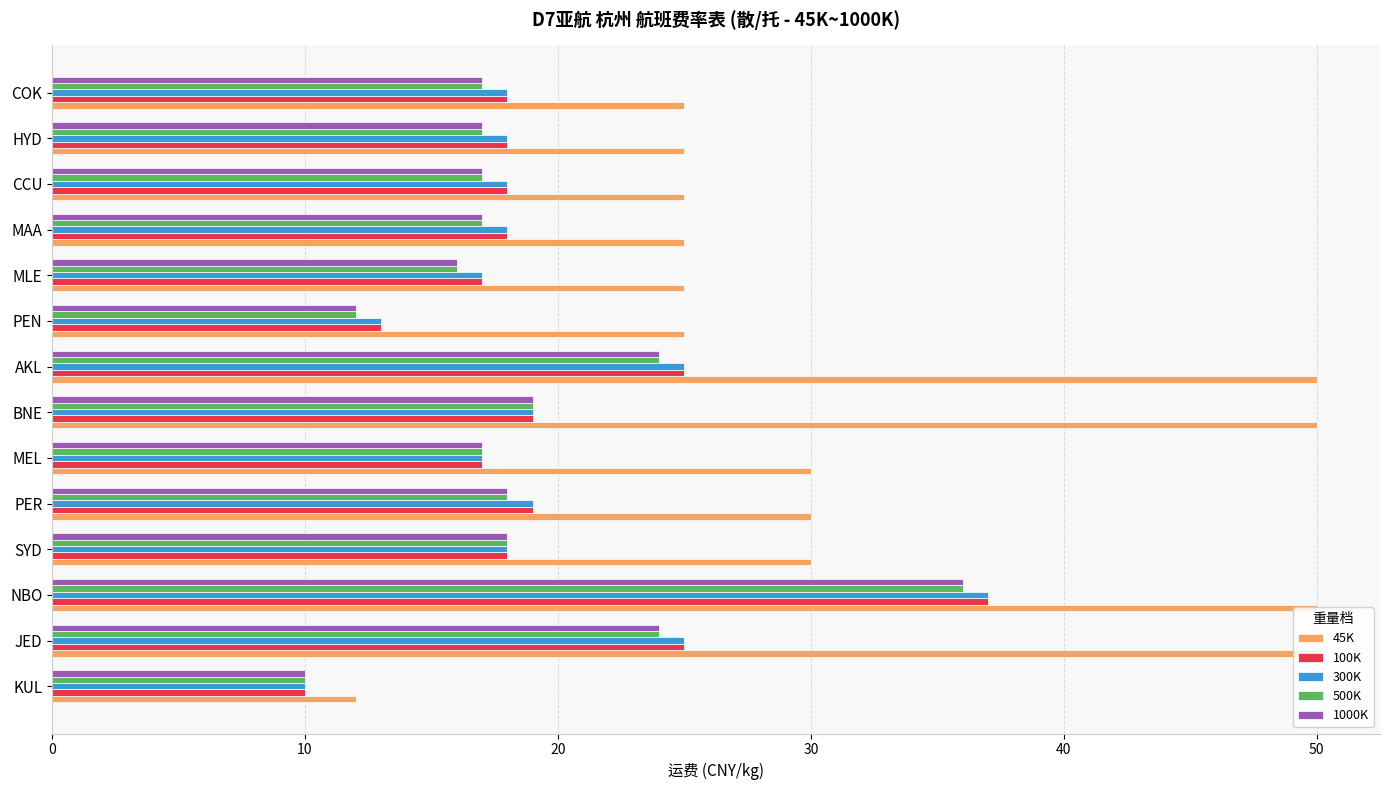

What is the difference between the maximum and minimum values in the 500K series?

26